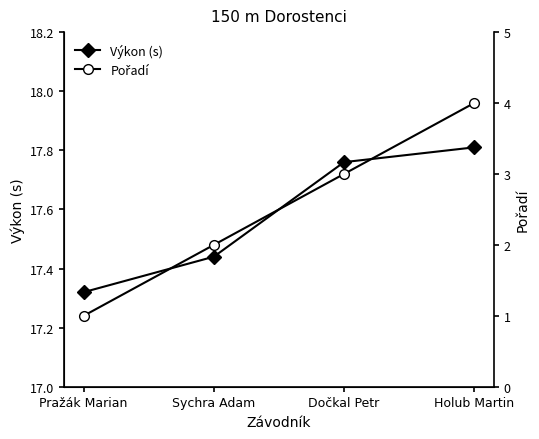

What is the difference between the Výkon (s) values at Holub Martin and Pražák Marian?

0.5